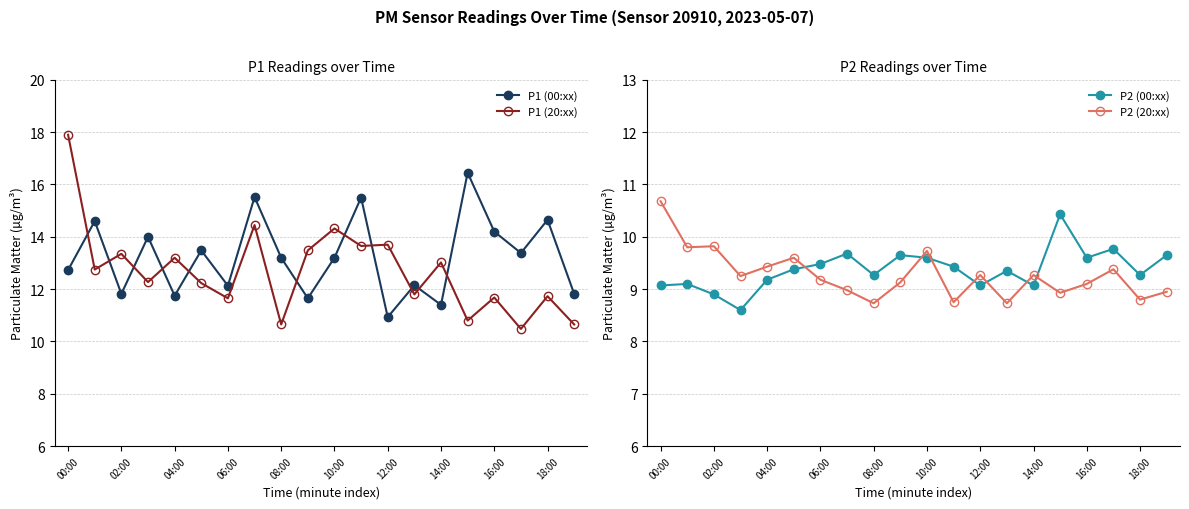

Where is the first local minimum for P1 (00:xx)?

02:00